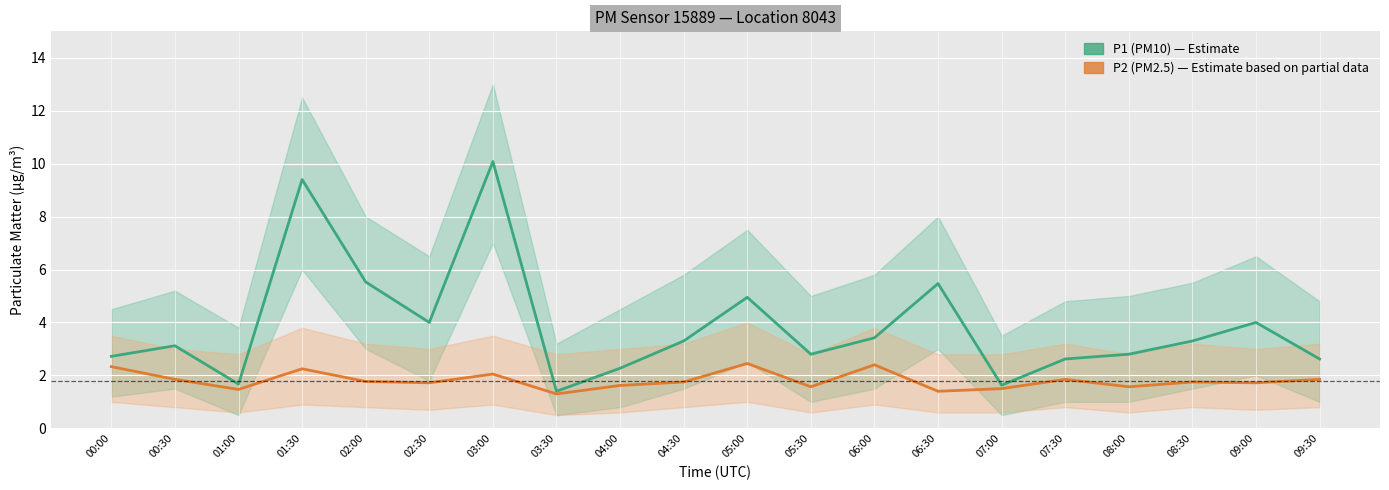

What is the approximate value of P2 (PM2.5) at 06:00?

2.4